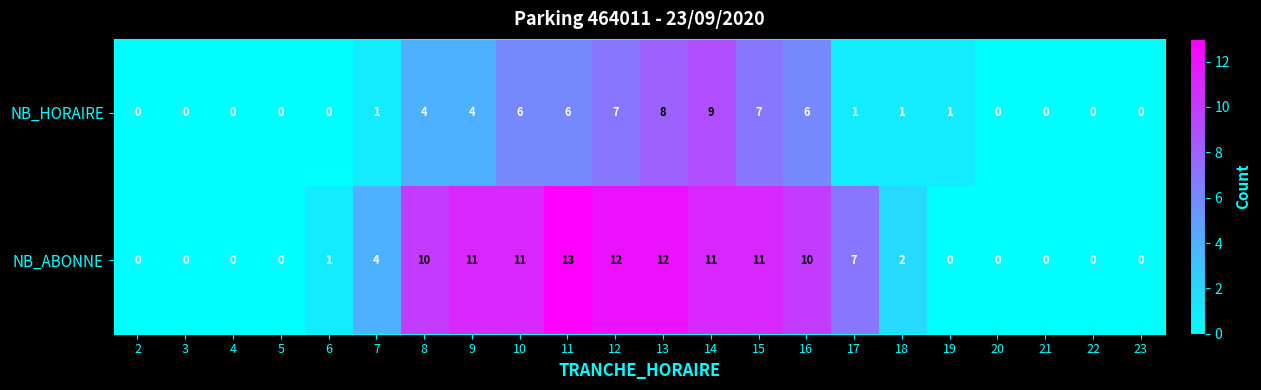

Rank the series at 15 from highest to lowest value.

NB_ABONNE, NB_HORAIRE